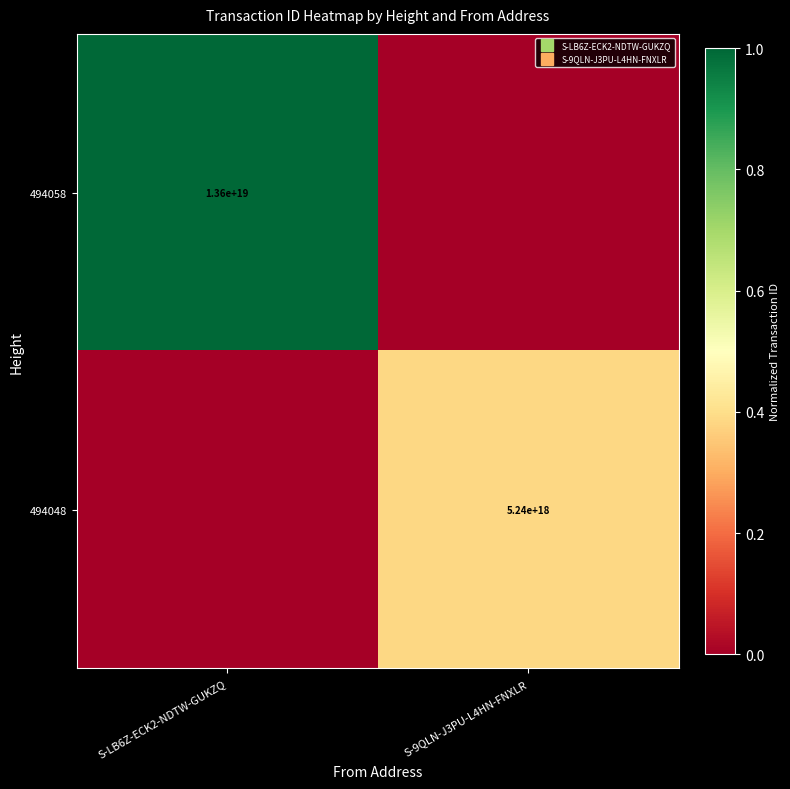

Which series changed the most between S-LB6Z-ECK2-NDTW-GUKZQ and S-9QLN-J3PU-L4HN-FNXLR?

494058